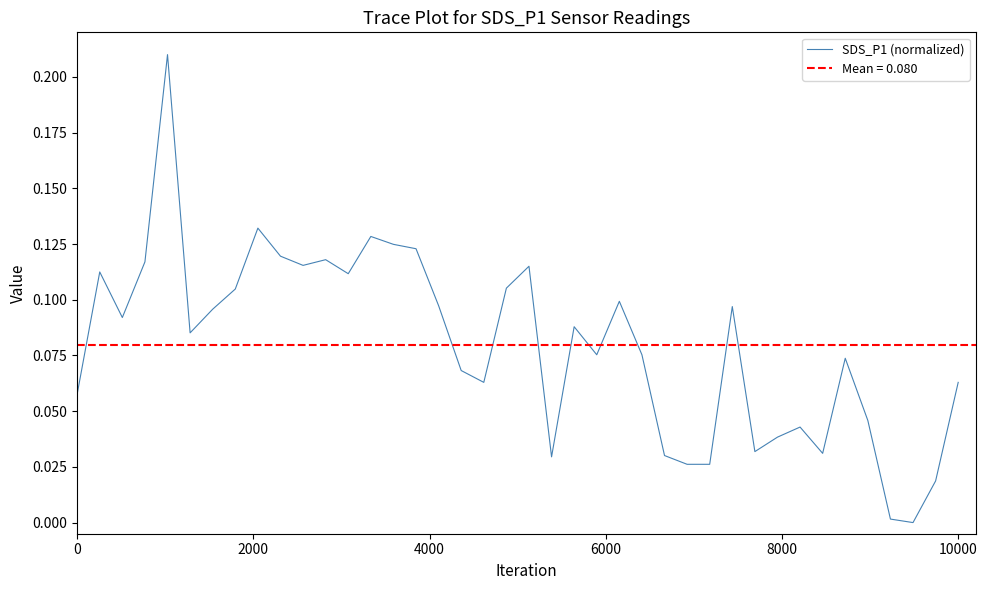

What is the value of the 15th point from the left?

0.1